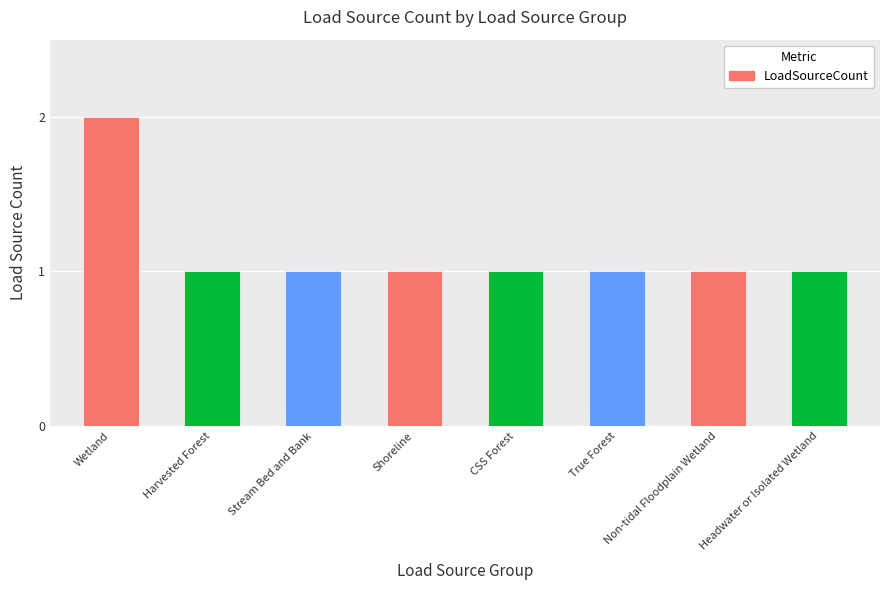

Reading right to left, transcribe all the data shown in this chart.

Headwater or Isolated Wetland=1	Non-tidal Floodplain Wetland=1	True Forest=1	CSS Forest=1	Shoreline=1	Stream Bed and Bank=1	Harvested Forest=1	Wetland=2